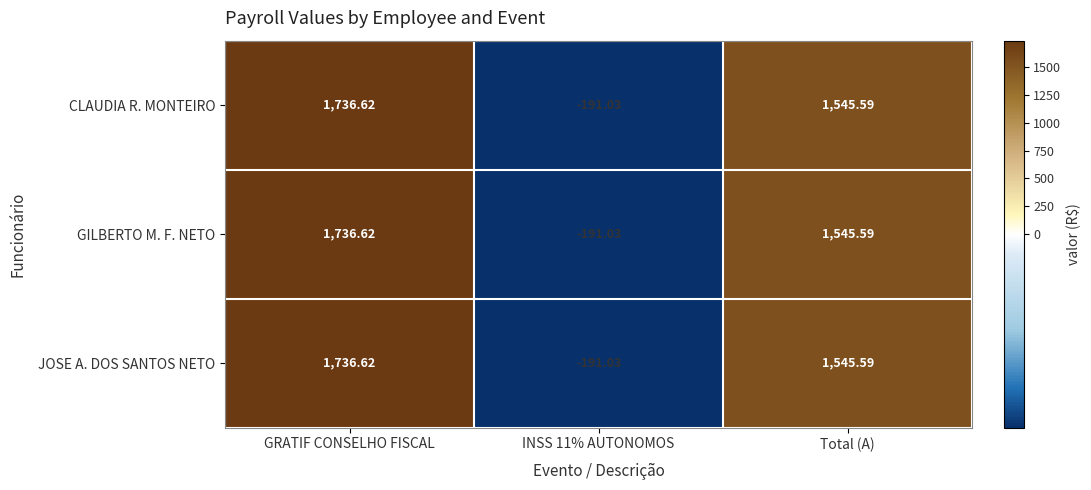

How many data points in GILBERTO M. F. NETO are less than 1545?

1